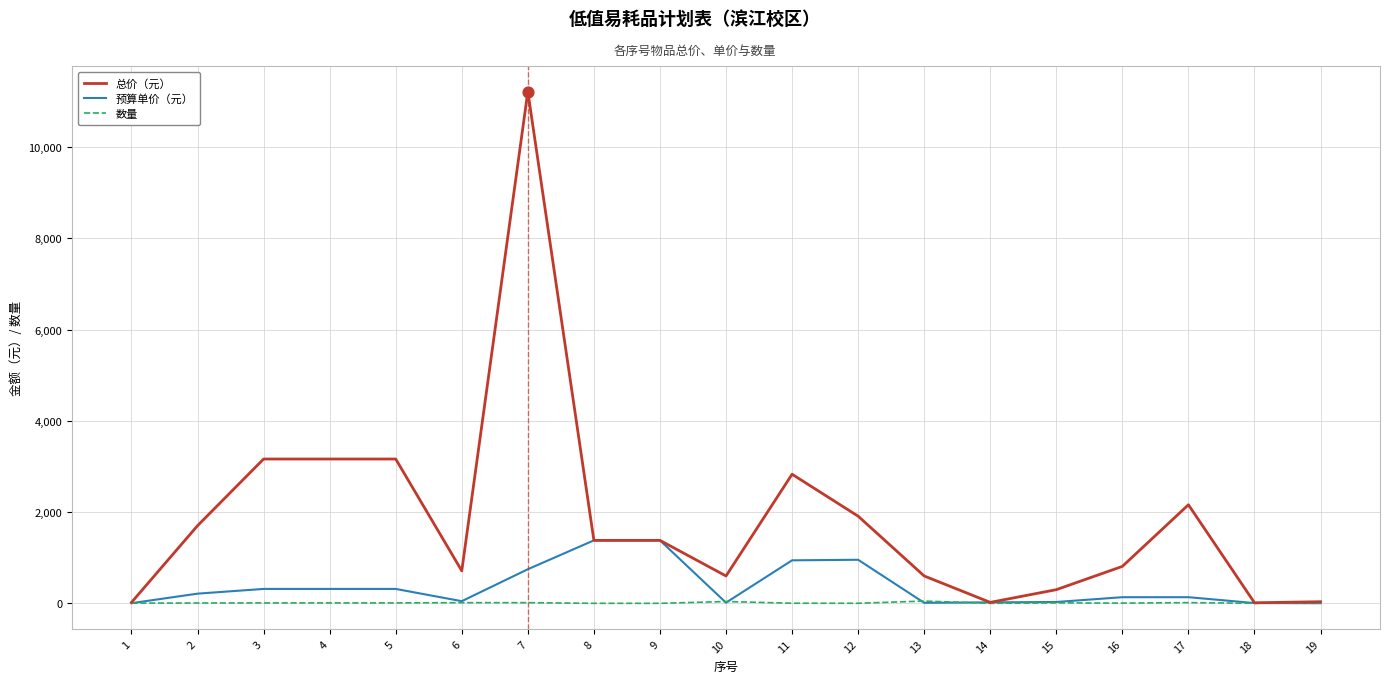

At how many categories does at least one series exceed 10654?

1